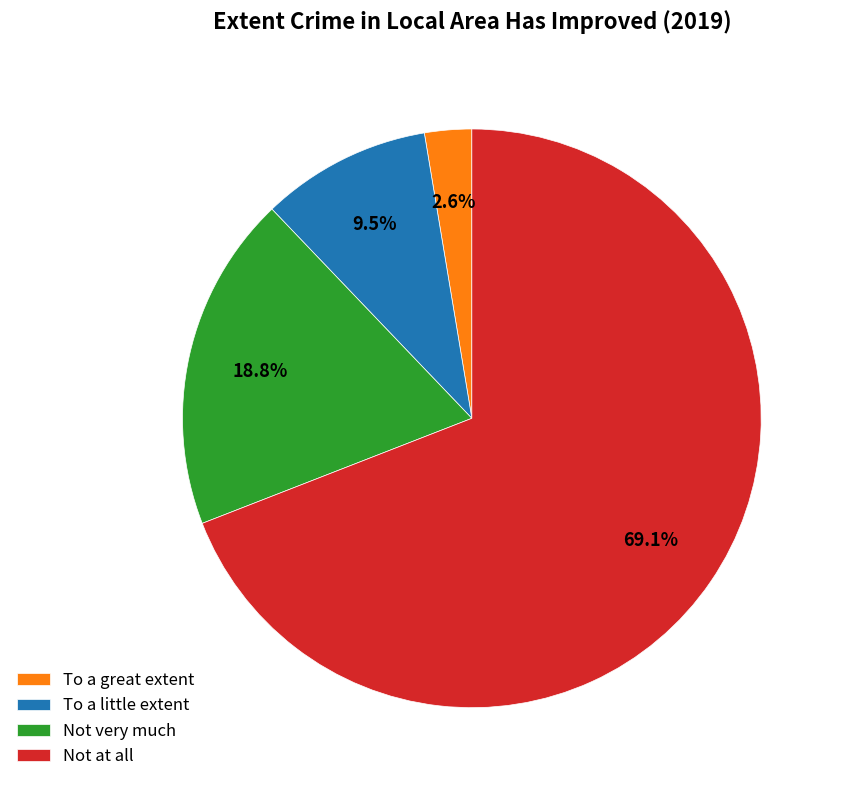

Do Not at all and Not very much together represent more than half of the pie?

Yes